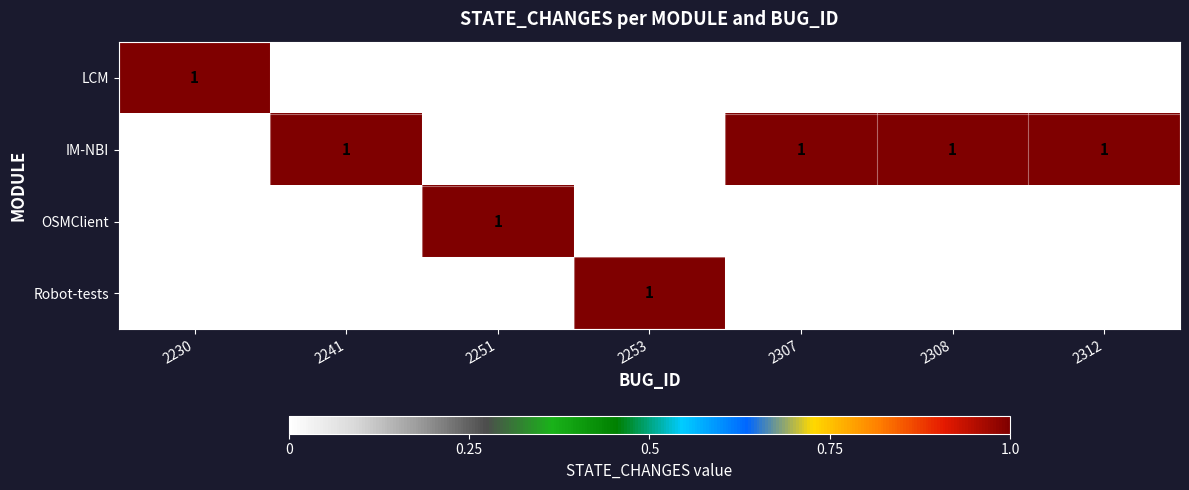

How many OSMClient values are between 0 and 1?

7